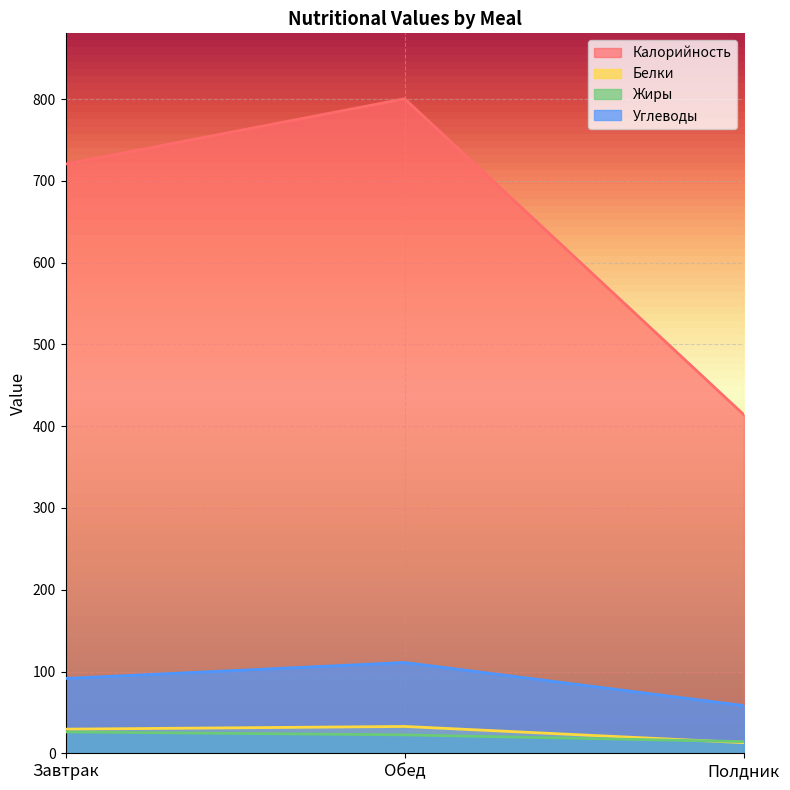

What is the difference between the Жиры values at Обед and Полдник?

8.2